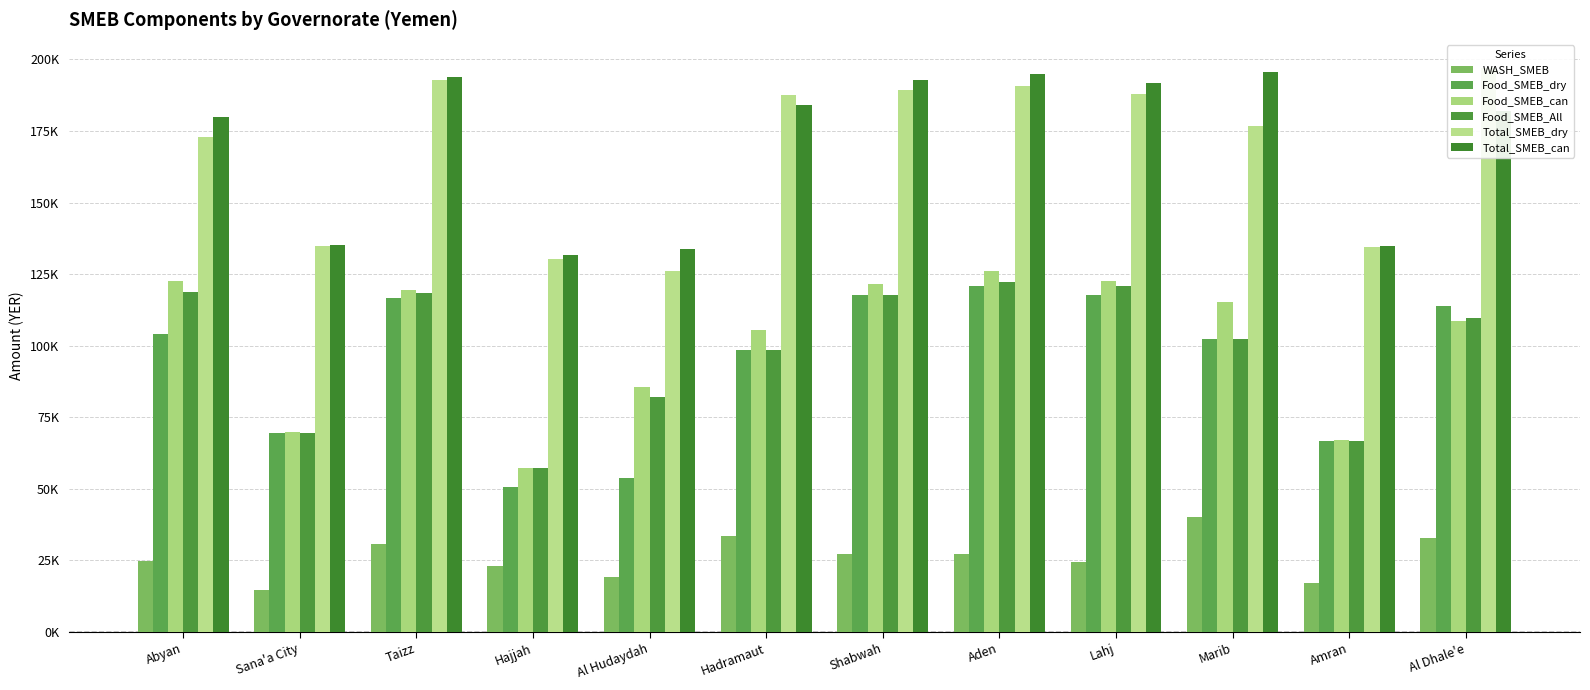

Reading right to left, transcribe all the data shown in this chart.

WASH_SMEB: Al Dhale'e=32950.0	Amran=17025.0	Marib=40350.0	Lahj=24350.0	Aden=27312.5	Shabwah=27275.0	Hadramaut=33675.0	Al Hudaydah=19190.0	Hajjah=23156.0	Taizz=30900.0	Sana'a City=14811.5	Abyan=24717.5
Food_SMEB_dry: Al Dhale'e=113737.5	Amran=66712.5	Marib=102250.0	Lahj=117700.0	Aden=120833.5	Shabwah=117900.0	Hadramaut=98475.0	Al Hudaydah=53837.5	Hajjah=50787.5	Taizz=116795.0	Sana'a City=69514.5	Abyan=104225.0
Food_SMEB_can: Al Dhale'e=108592.5	Amran=67162.5	Marib=115400.0	Lahj=122775.0	Aden=126250.0	Shabwah=121700.0	Hadramaut=105375.0	Al Hudaydah=85575.0	Hajjah=57200.0	Taizz=119320.0	Sana'a City=69851.5	Abyan=122550.0
Food_SMEB_All: Al Dhale'e=109655.0	Amran=66712.5	Marib=102250.0	Lahj=121033.5	Aden=122367.0	Shabwah=117900.0	Hadramaut=98475.0	Al Hudaydah=82275.0	Hajjah=57200.0	Taizz=118420.0	Sana'a City=69514.5	Abyan=118750.0
Total_SMEB_dry: Al Dhale'e=197008.5	Amran=134337.5	Marib=176750.0	Lahj=187925.0	Aden=190617.0	Shabwah=189175.0	Hadramaut=187625.0	Al Hudaydah=126200.0	Hajjah=130356.0	Taizz=192760.0	Sana'a City=134926.0	Abyan=172942.5
Total_SMEB_can: Al Dhale'e=182070.0	Amran=134787.5	Marib=195650.0	Lahj=191862.5	Aden=195017.0	Shabwah=192975.0	Hadramaut=184225.0	Al Hudaydah=133750.0	Hajjah=131762.5	Taizz=194038.0	Sana'a City=135263.0	Abyan=179942.5